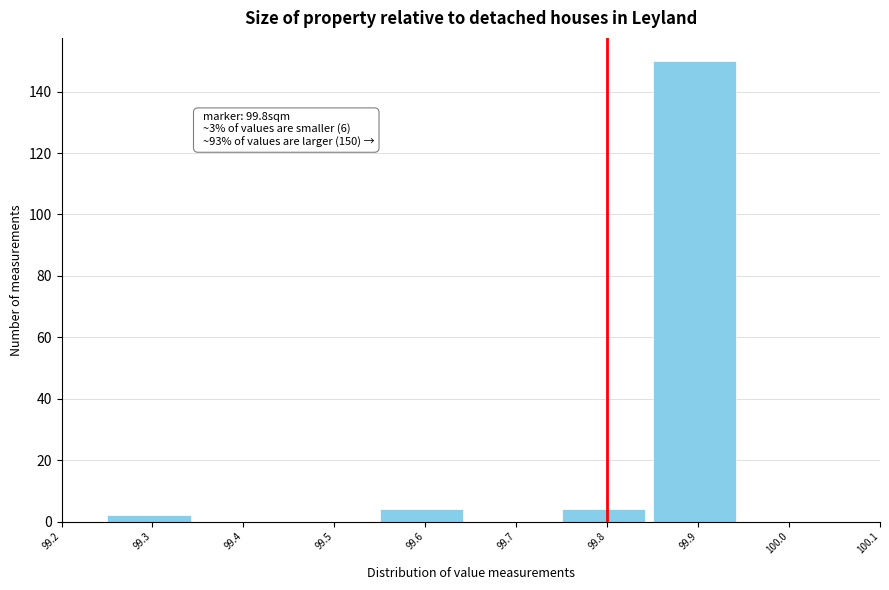

Which range on the x-axis has the tallest bar?

99.85 to 99.95